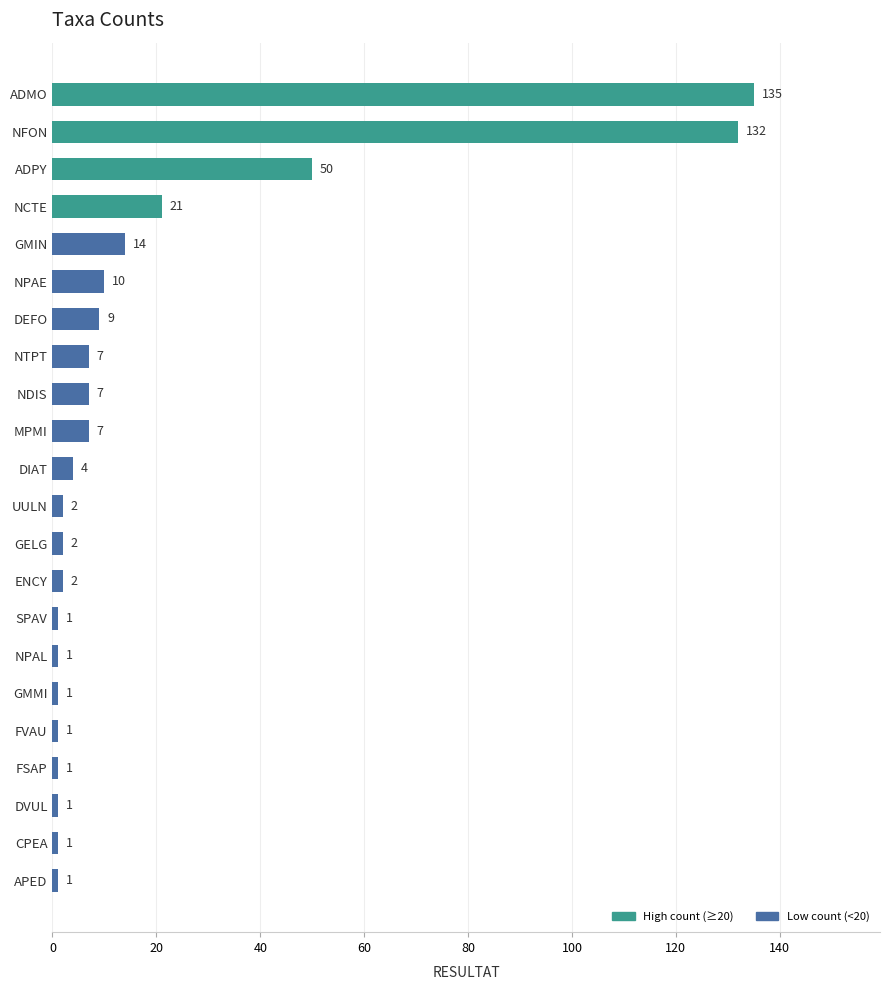

What is the ratio of the value at FVAU to the value at CPEA?

1.0